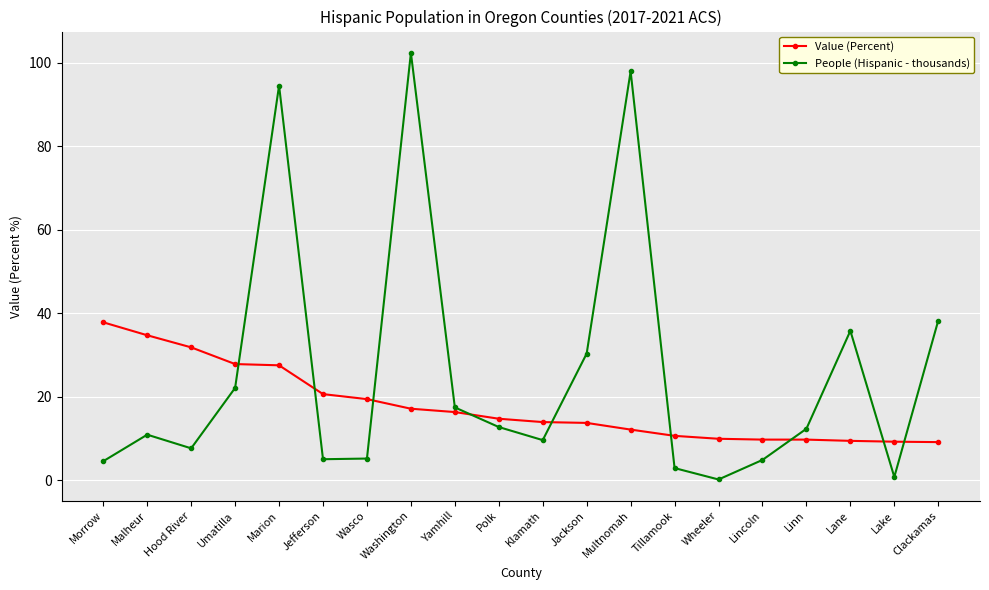

How many data points does each series have?

20